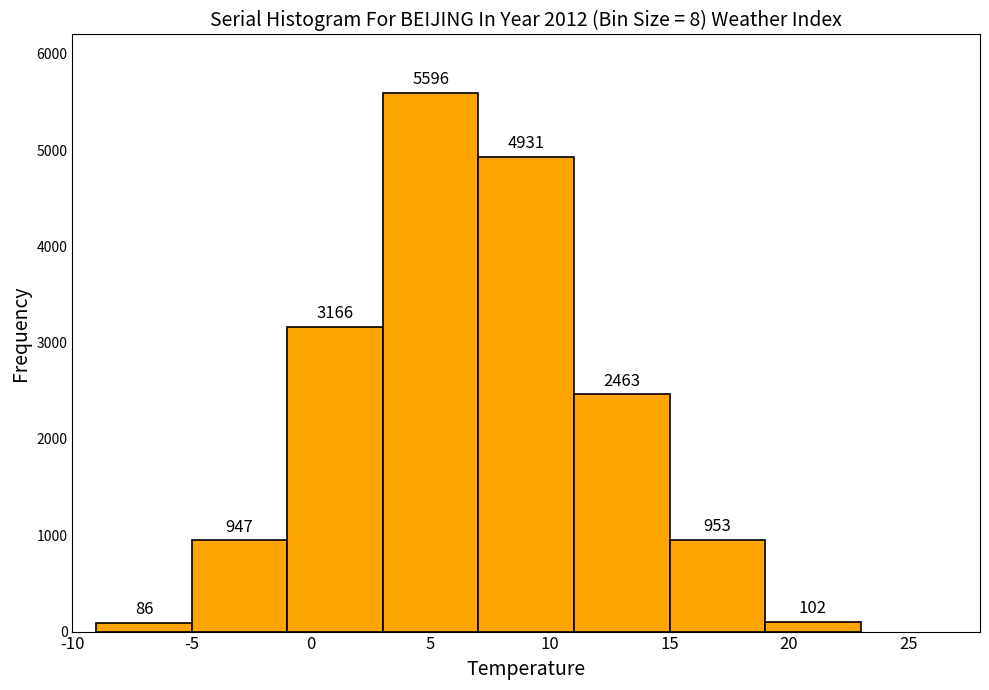

Reading left to right, list every bar in this chart as the range it spans on the x-axis followed by its height.

-9 to -5: 86
-5 to -1: 947
-1 to 3: 3166
3 to 7: 5596
7 to 11: 4931
11 to 15: 2463
15 to 19: 953
19 to 23: 102